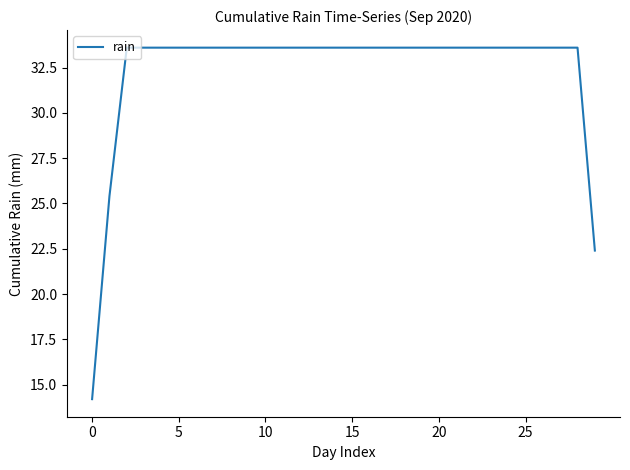

What is the difference between the maximum and minimum values?

19.4